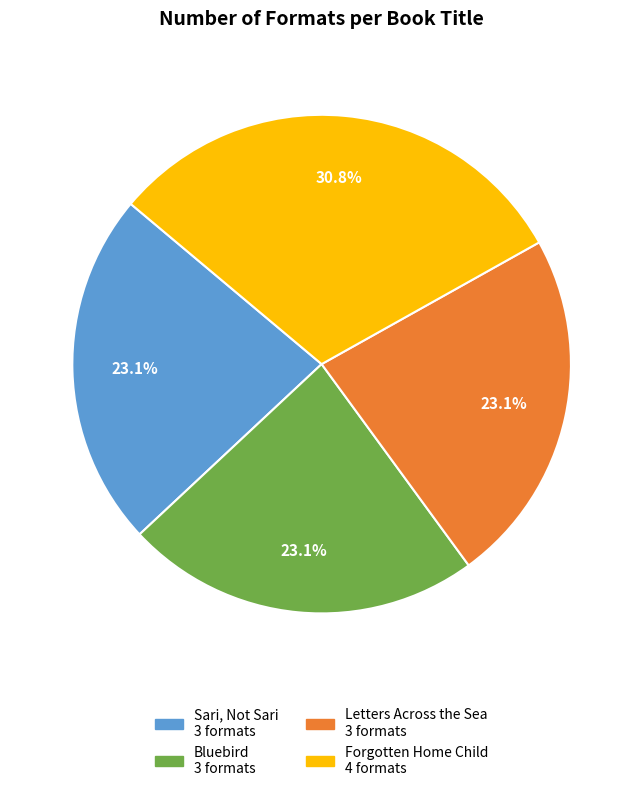

The Sari, Not Sari slice represents 35% of the pie. True or false?

False